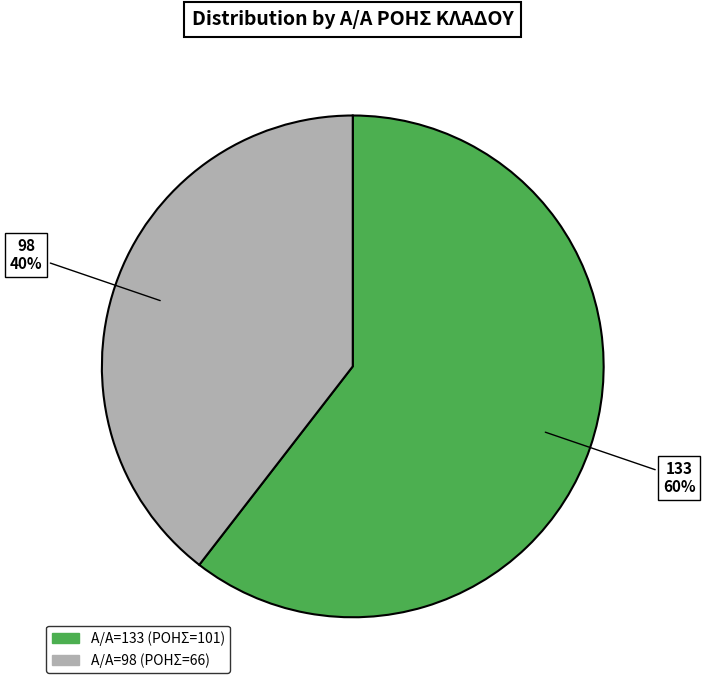

Count the number of slices in the pie.

2